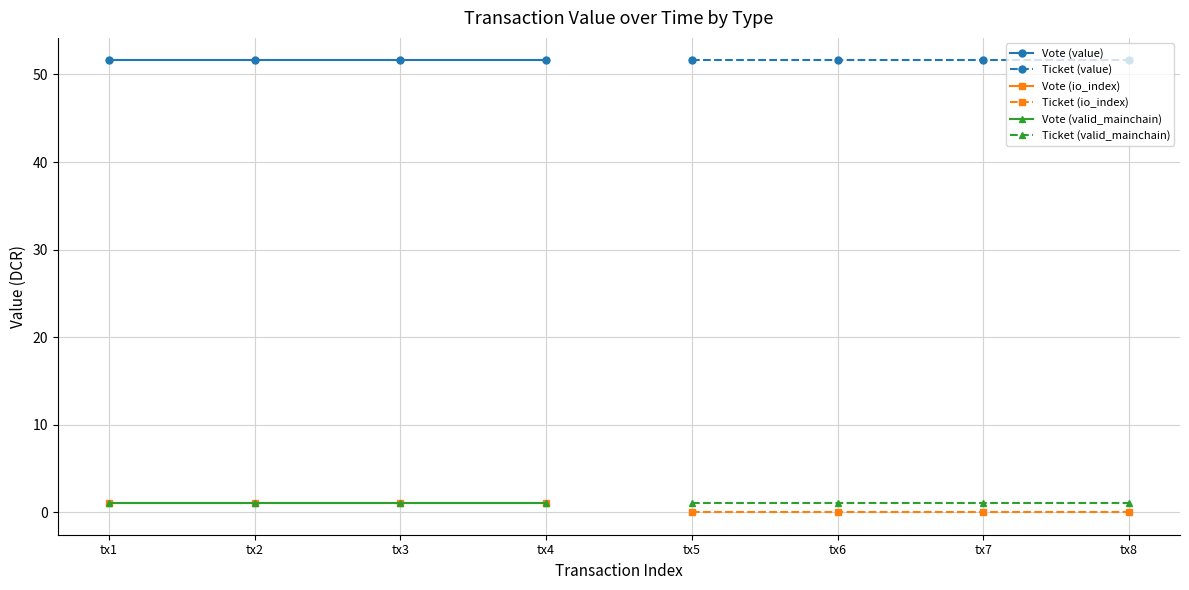

Between tx1 and tx2, which is larger?

tx1